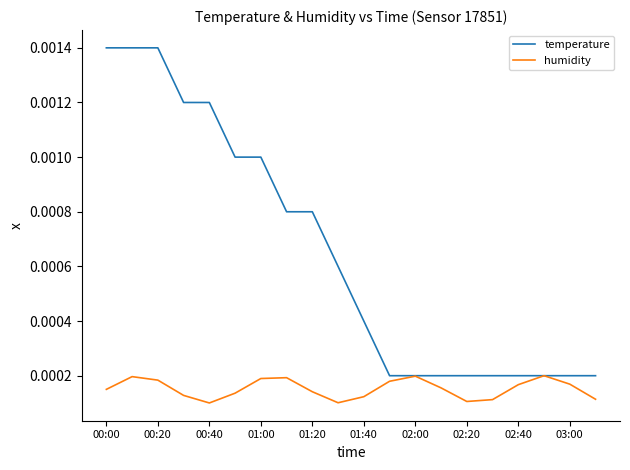

Rank the series by their average value, from lowest to highest.

humidity, temperature